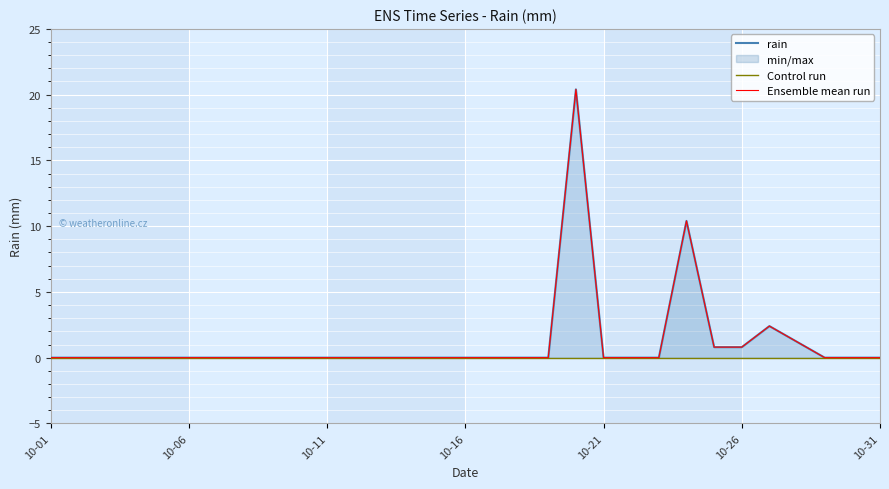

True or false: there are more than 0 points higher than both neighbors.

True